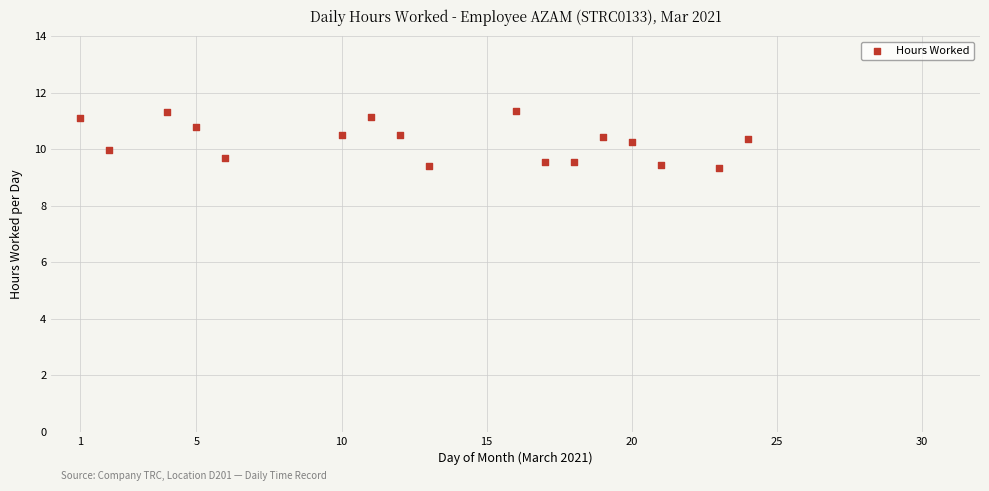

What is the range of Y values (max minus min)?

2.0